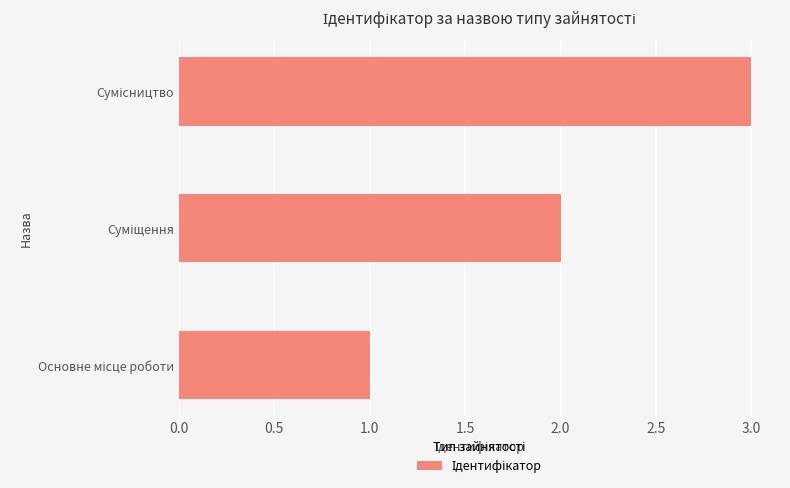

What is the greatest value displayed?

3